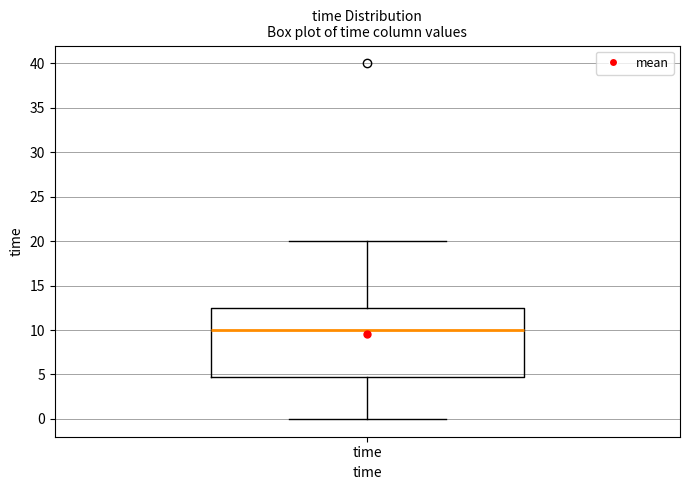

Read this box plot against the y-axis: the position of the median line, the range covered by the box, and the ends of both whiskers. The values are not printed on the chart, so give them approximately, as read against the axis.

median 10.0, box 5.0 to 12.5, whiskers 0.0 to 20.0